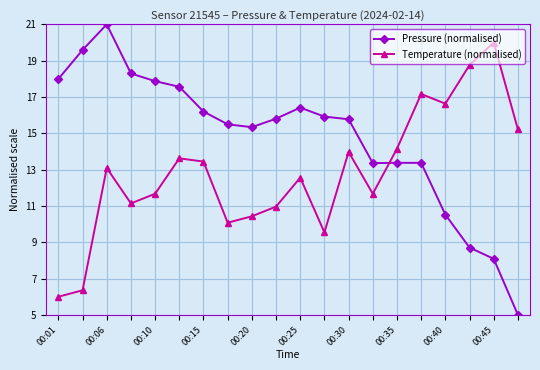

What are all the series names shown in the legend?

Pressure (normalised), Temperature (normalised)